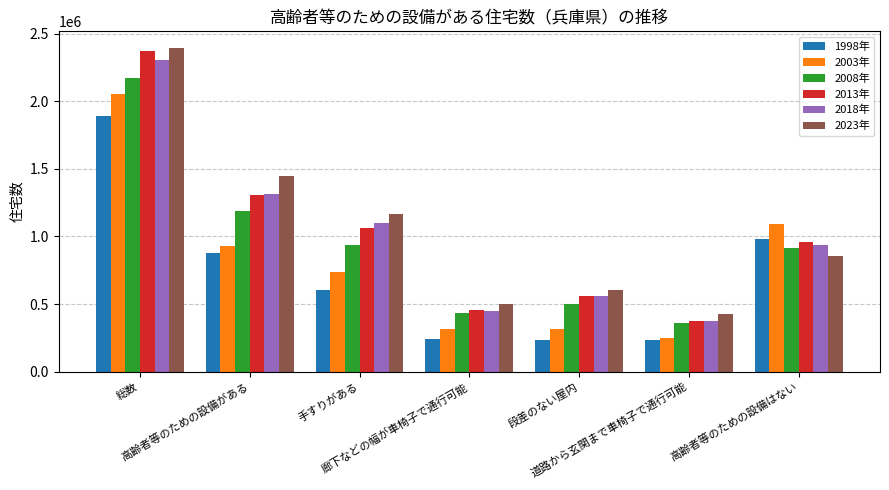

Between 総数 and 段差のない屋内, which series saw the biggest shift?

2013年